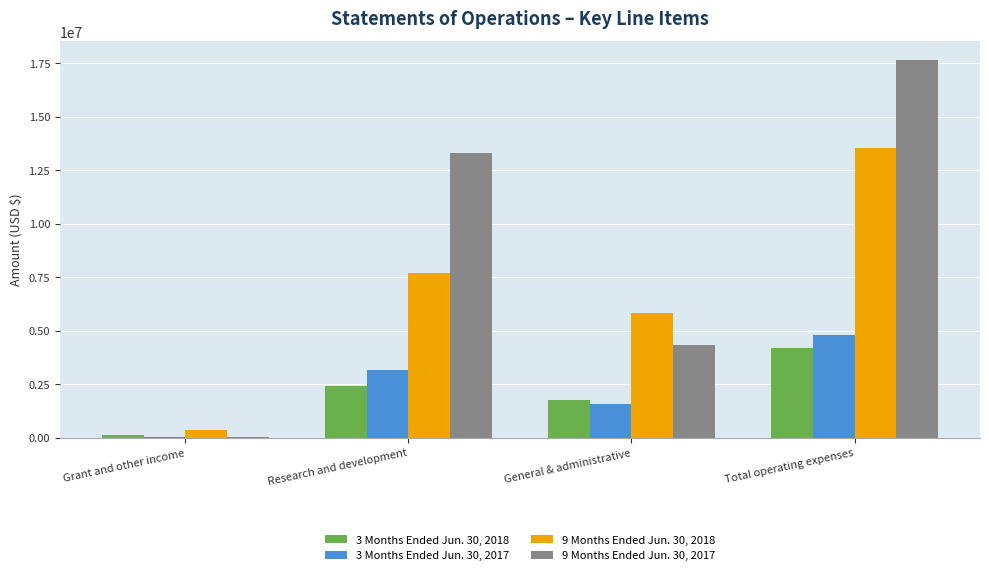

Which category has the highest value across all series?

Total operating expenses